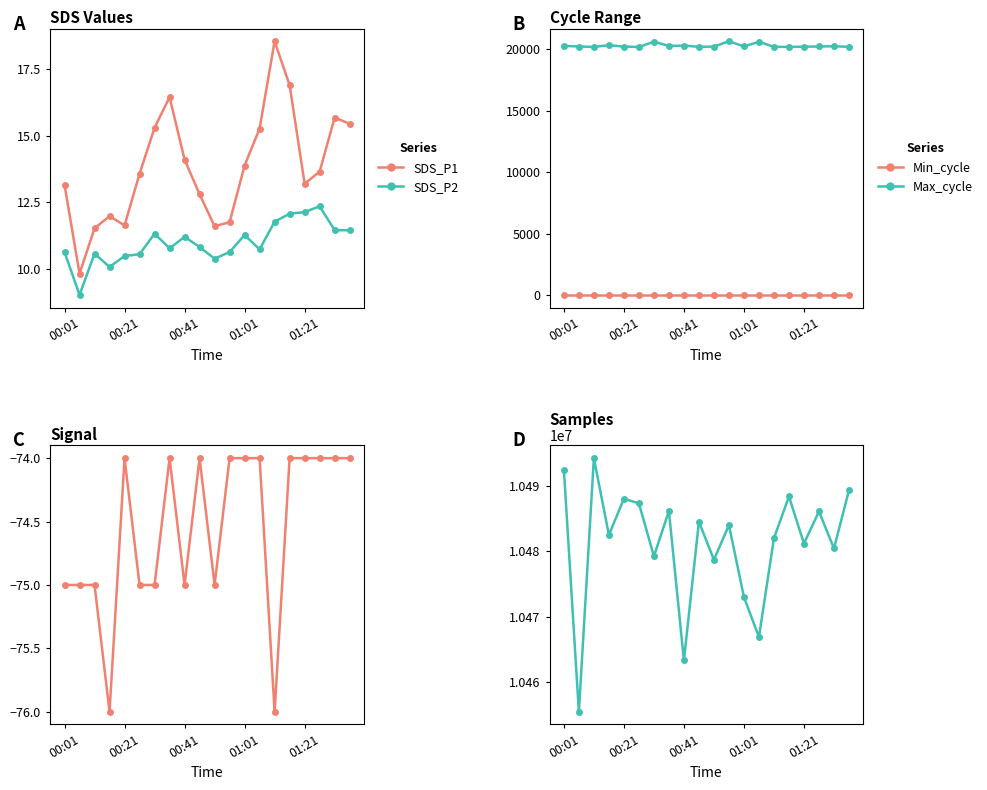

At 18, list the series in order from smallest to largest.

Signal, SDS_P2, SDS_P1, Min_cycle, Max_cycle, Samples